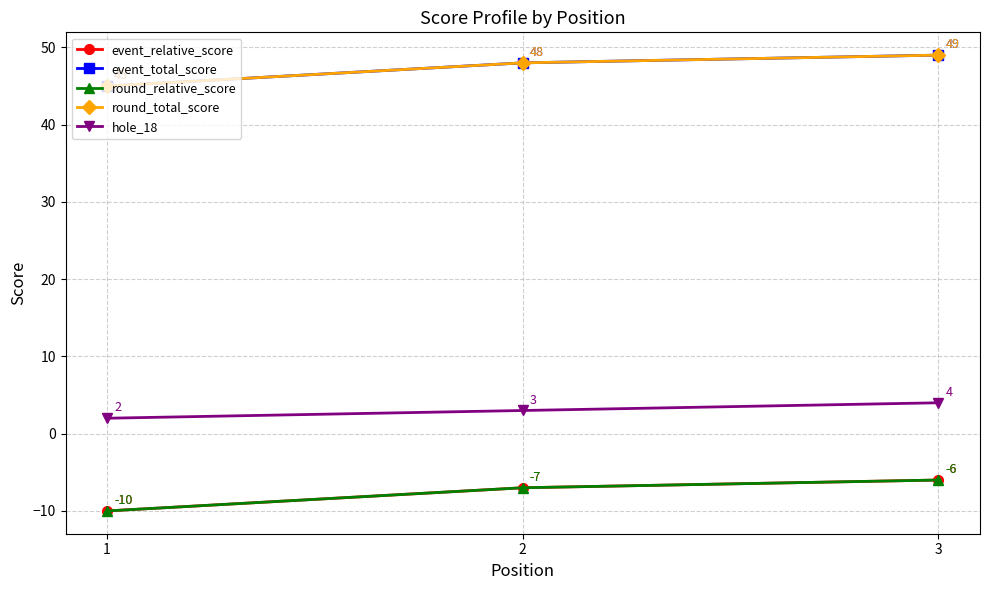

Is it true that event_relative_score equals -4 at 2?

False